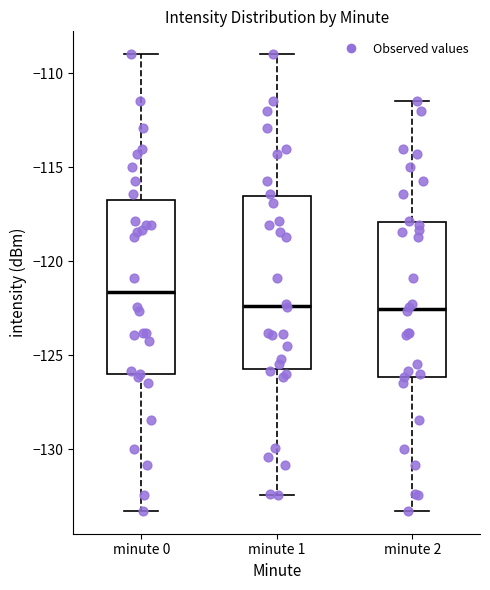

Reading left to right, read every box against the y-axis: the position of its median line, the range the box covers, and the ends of its whiskers. The values are not printed on the chart, so give them approximately, as read against the axis.

minute 0: median -121.5, box -126.0 to -117.0, whiskers -133.5 to -109.0
minute 1: median -122.5, box -125.5 to -116.5, whiskers -132.5 to -109.0
minute 2: median -122.5, box -126.0 to -118.0, whiskers -133.5 to -111.5